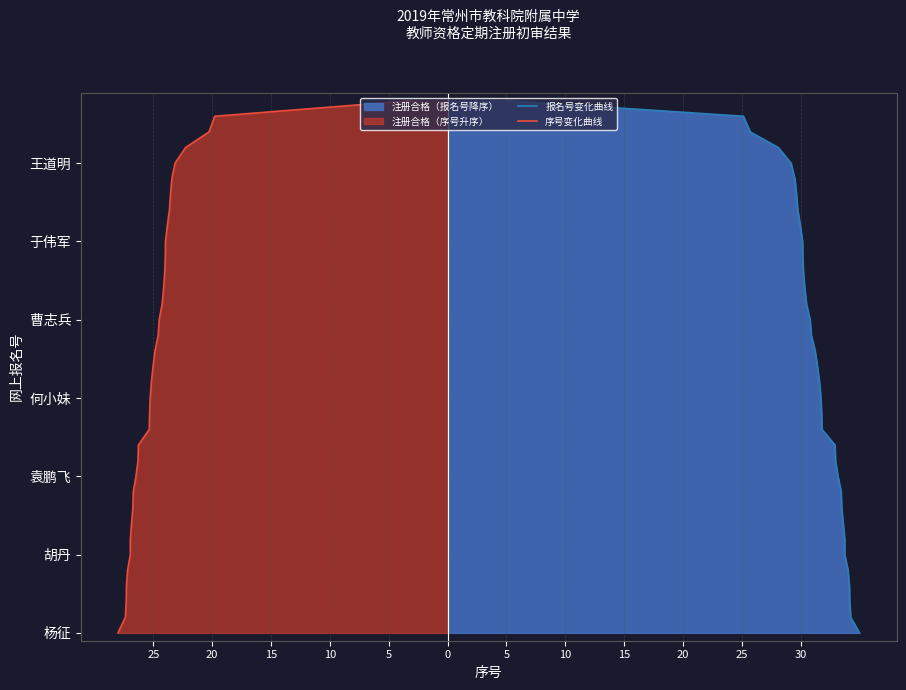

True or false: 报名号变化曲线 has more than 2 interior local peaks.

False